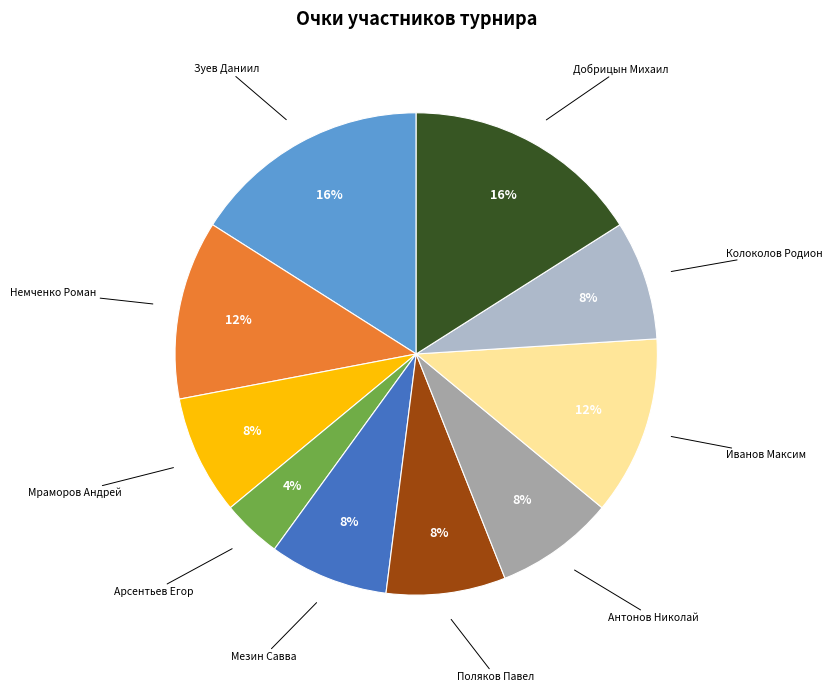

Is there any slice that represents more than half of the pie?

No